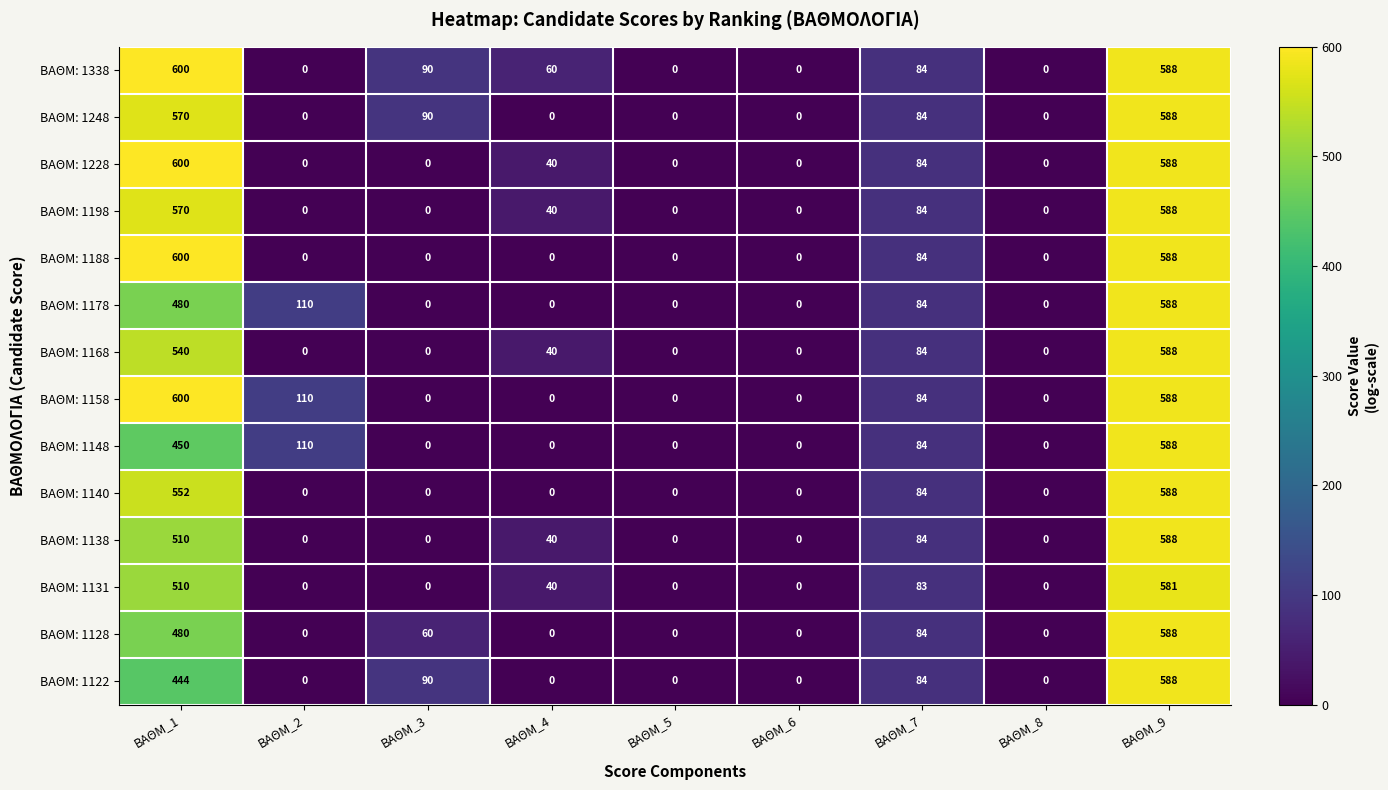

Between ΒΑΘΜ_4 and ΒΑΘΜ_5, which series saw the biggest shift?

ΒΑΘΜ: 1338